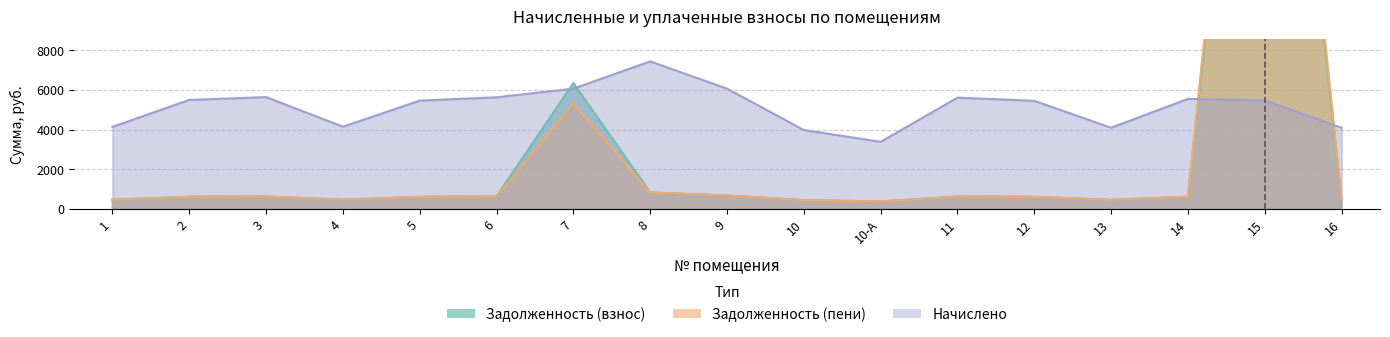

What are all the series names shown in the legend?

Задолженность (взнос), Задолженность (пени), Начислено